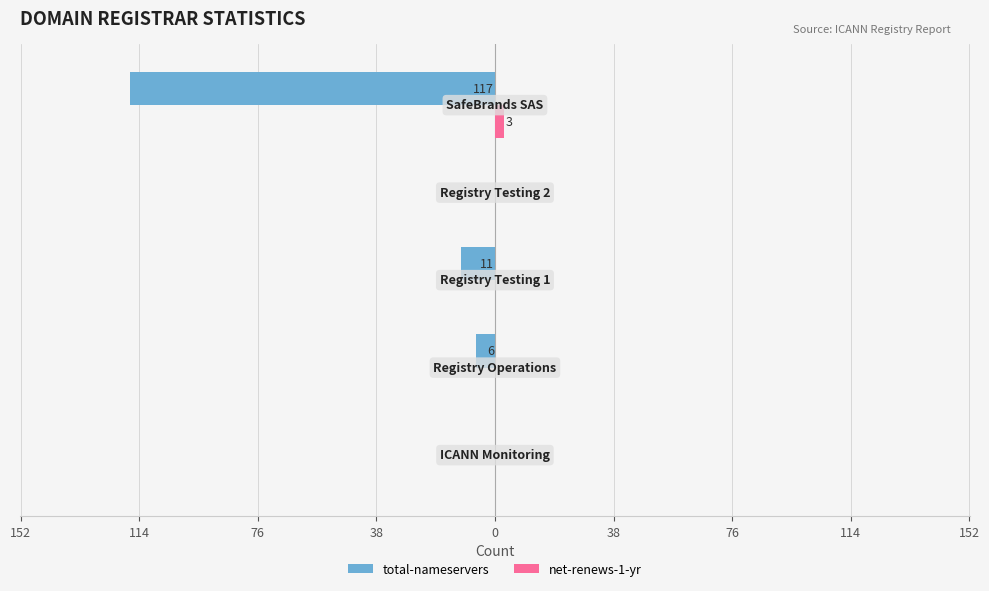

Reading left to right, extract all data points from this chart.

total-nameservers: 0	-6	-11	0	-117
net-renews-1-yr: 0	0	0	0	3